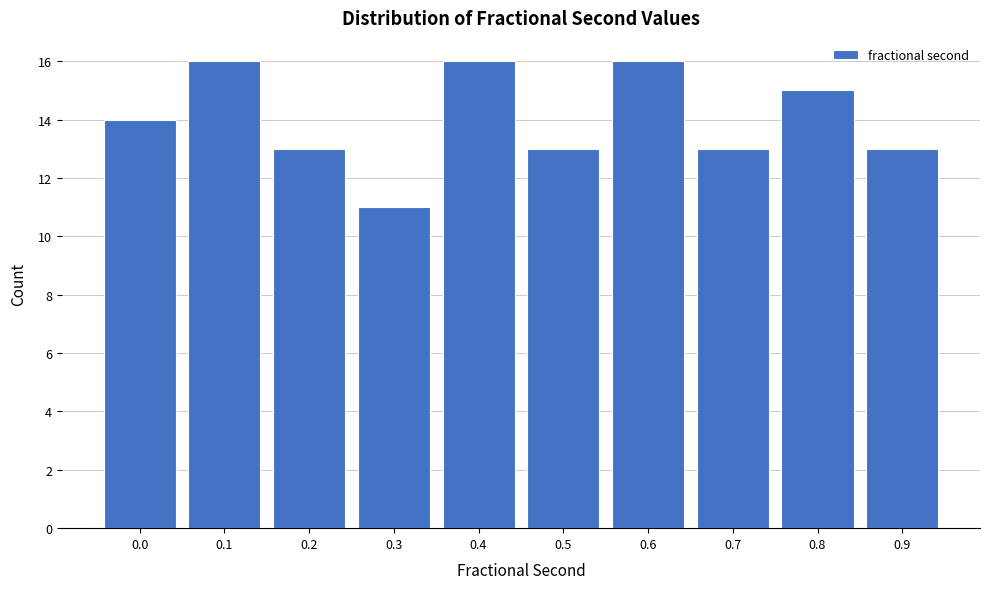

Reading right to left, what are all the values shown in this chart?

13	15	13	16	13	16	11	13	16	14